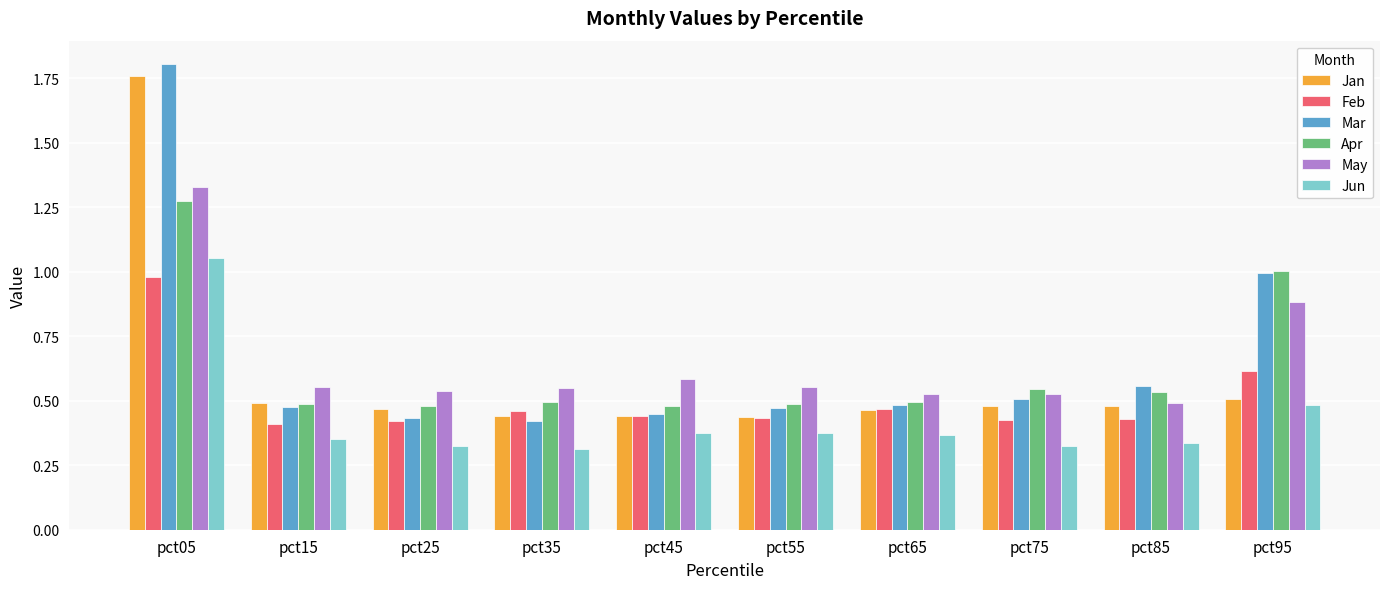

What is the difference between the maximum and minimum values in the Apr series?

0.8